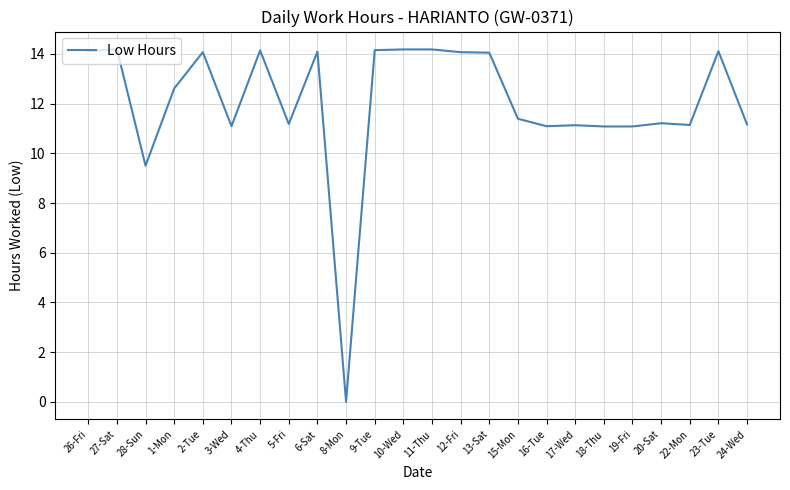

How many values are below 12?

12